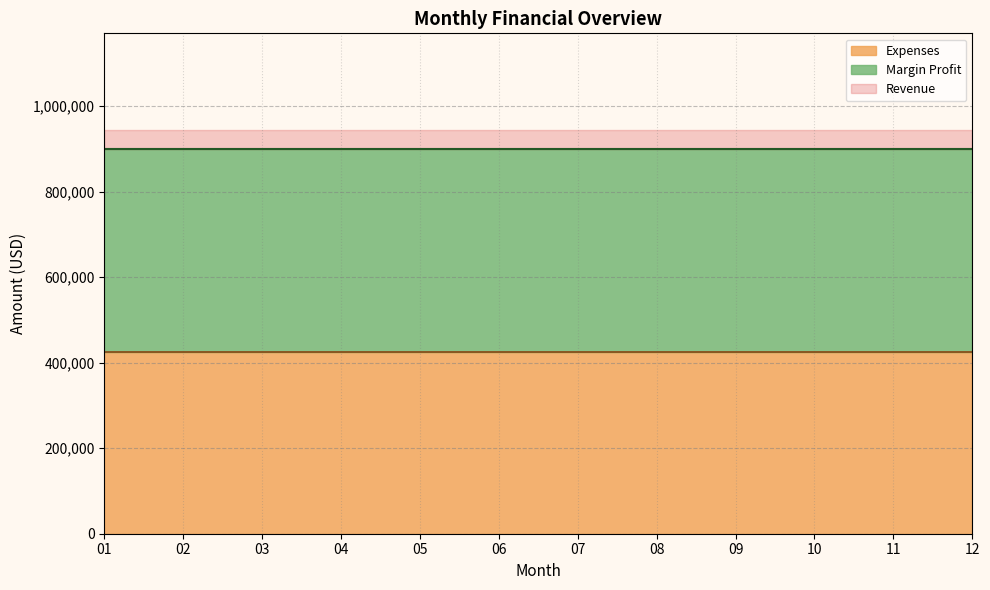

What is the value of the Margin Profit (line) point at the 8th from the left?

900000